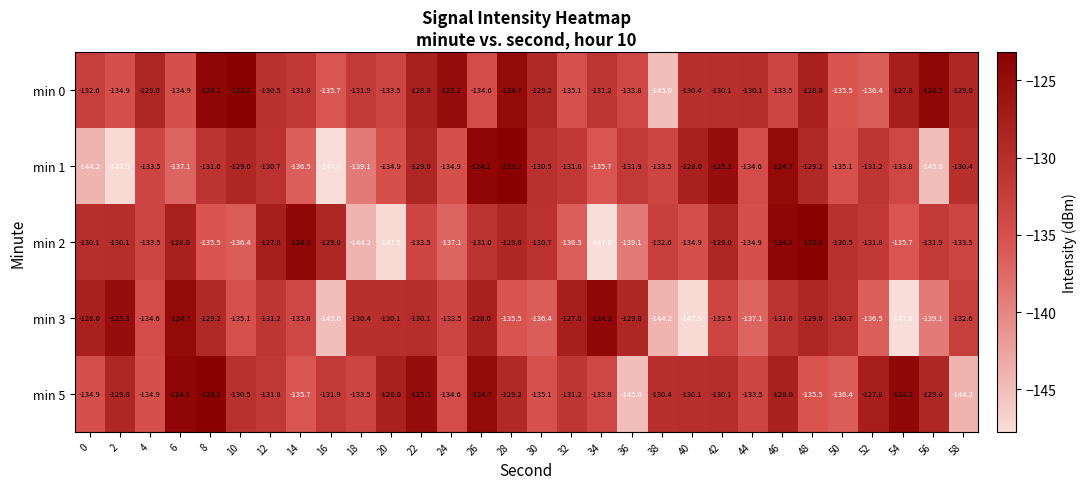

What is the difference between the second highest and second lowest values in the min 3 series?

22.8